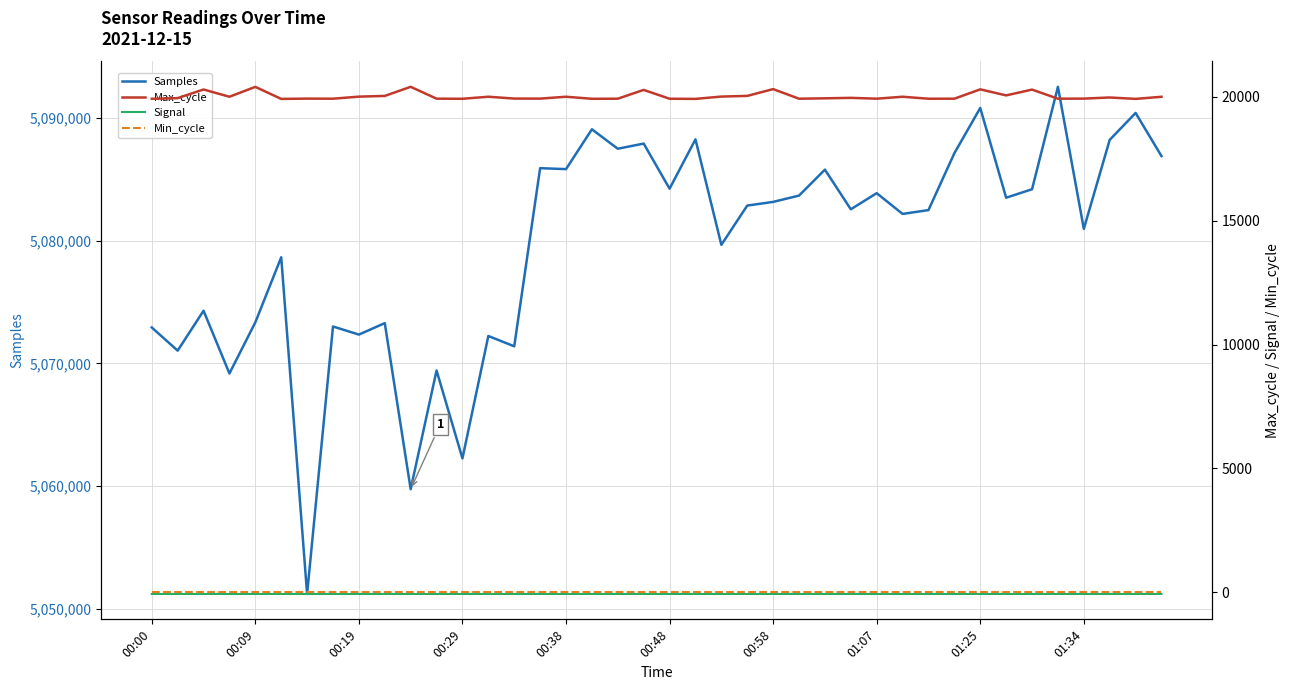

True or false: Signal has more than 1 points higher than both neighbors.

False